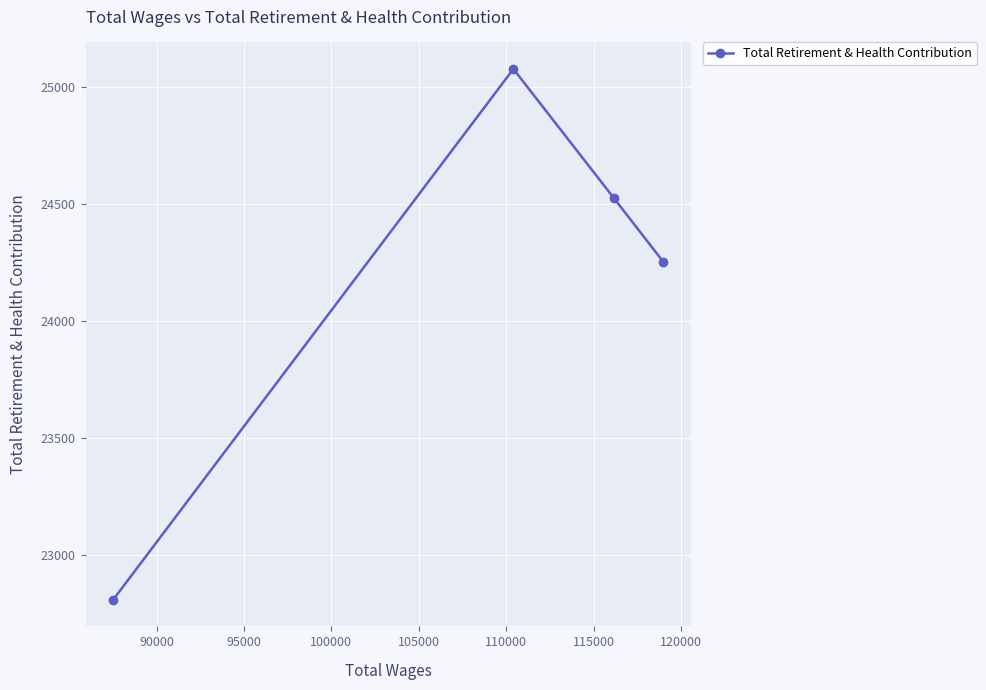

What is the value of the 4th point from the left?

24254